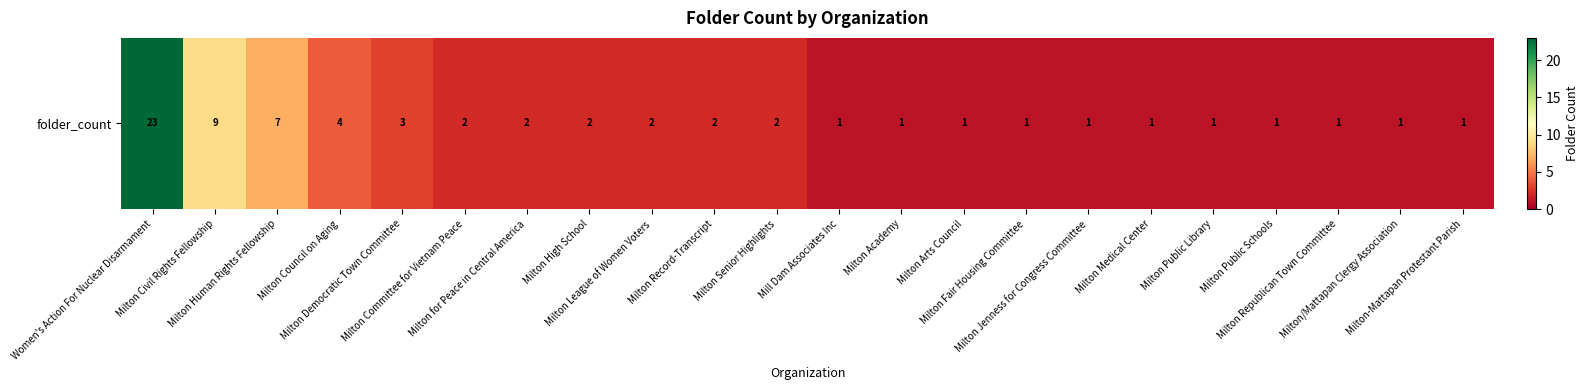

At which label does the data first exceed 2?

Women's Action For Nuclear Disarmament